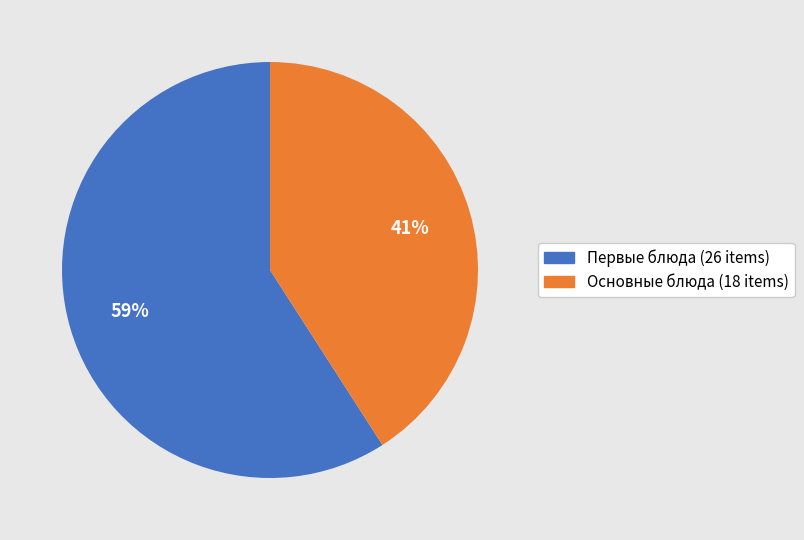

To the nearest percent, what is the average slice percentage?

50%